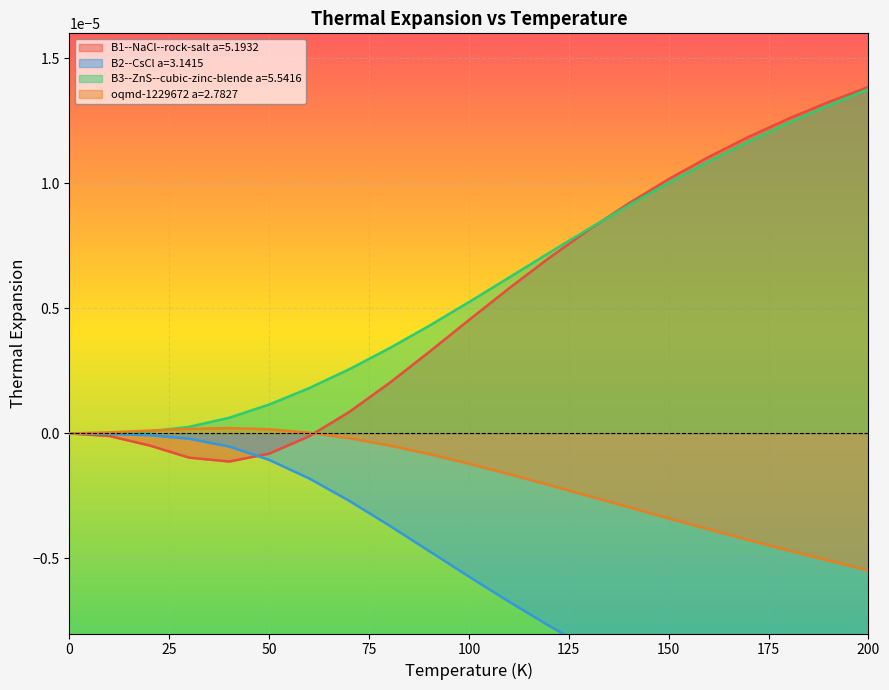

Which series changed the most between 90 and 120?

B1--NaCl--rock-salt a=5.1932